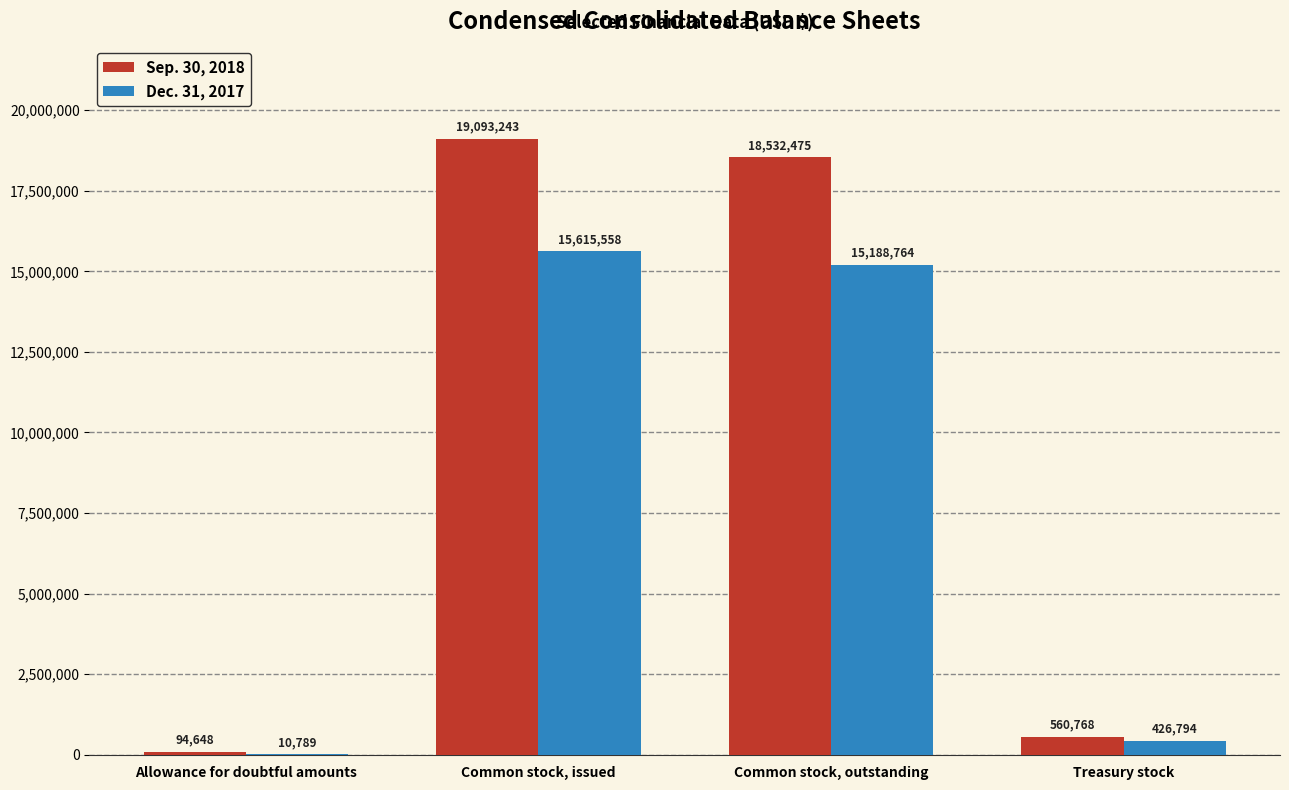

Reading left to right, transcribe all the data shown in this chart.

Sep. 30, 2018: Allowance for doubtful amounts=94648	Common stock, issued=19093243	Common stock, outstanding=18532475	Treasury stock=560768
Dec. 31, 2017: Allowance for doubtful amounts=10789	Common stock, issued=15615558	Common stock, outstanding=15188764	Treasury stock=426794